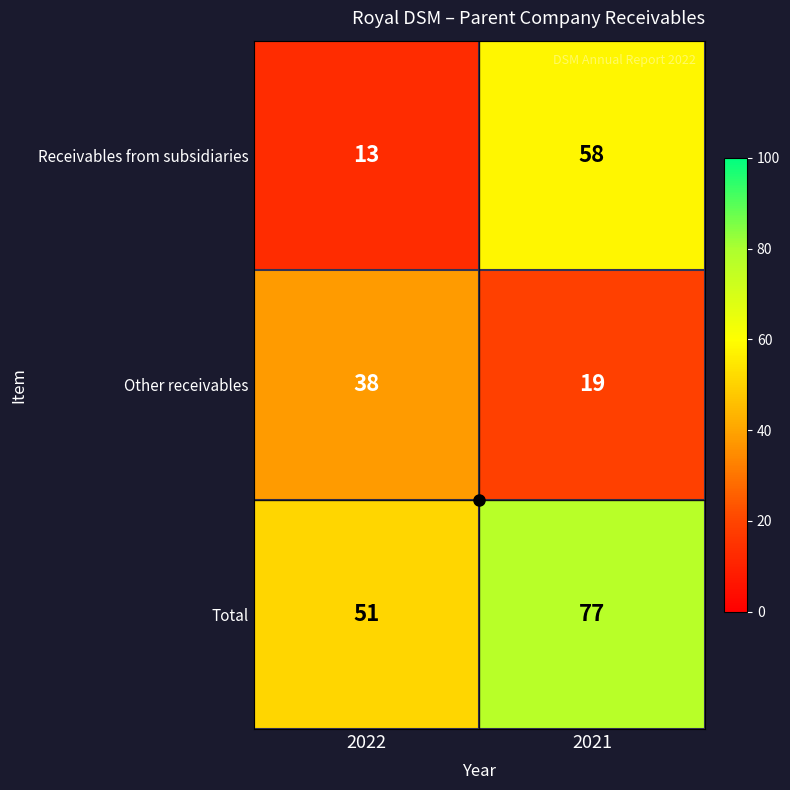

How many series are shown in this chart?

3